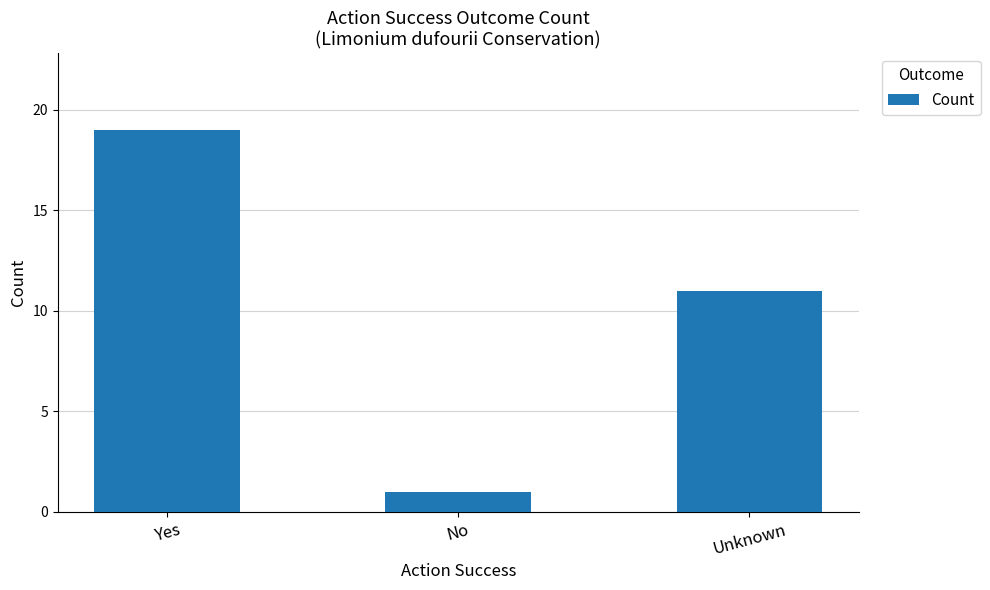

Reading left to right, list all the values displayed in this chart.

19	1	11